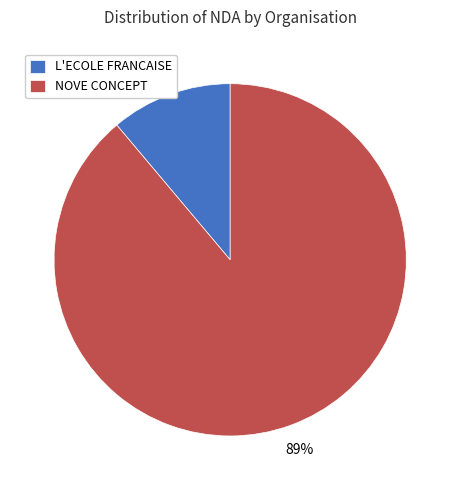

What is the smallest slice in the pie chart?

L'ECOLE FRANCAISE